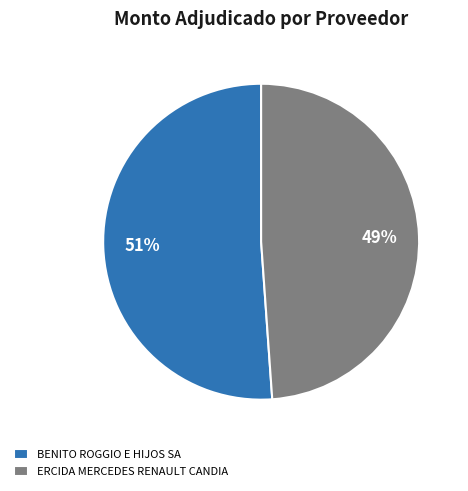

How many slices are in this pie chart?

2